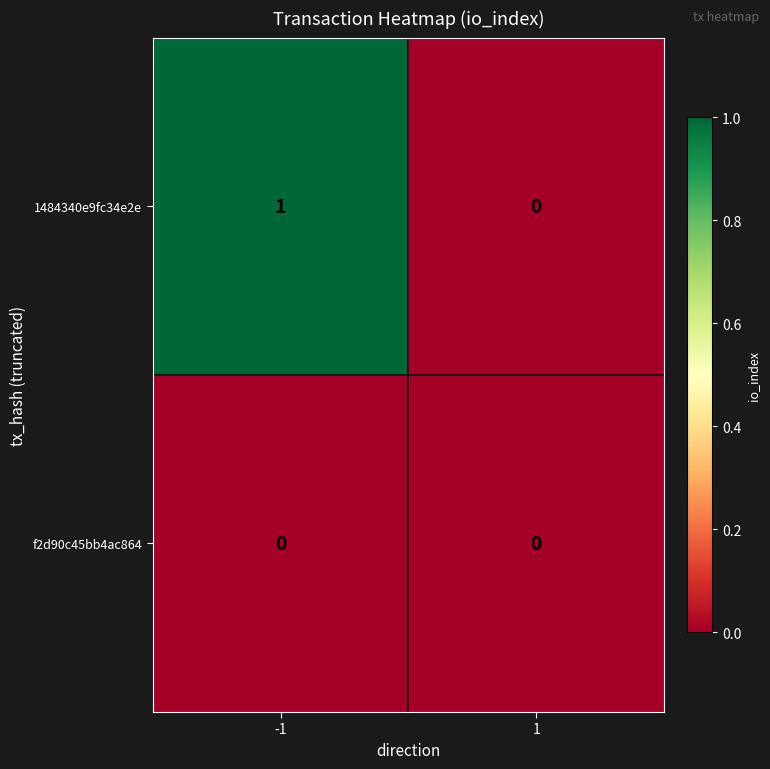

List the series in order of their overall mean, lowest first.

f2d90c45bb4ac864, 1484340e9fc34e2e